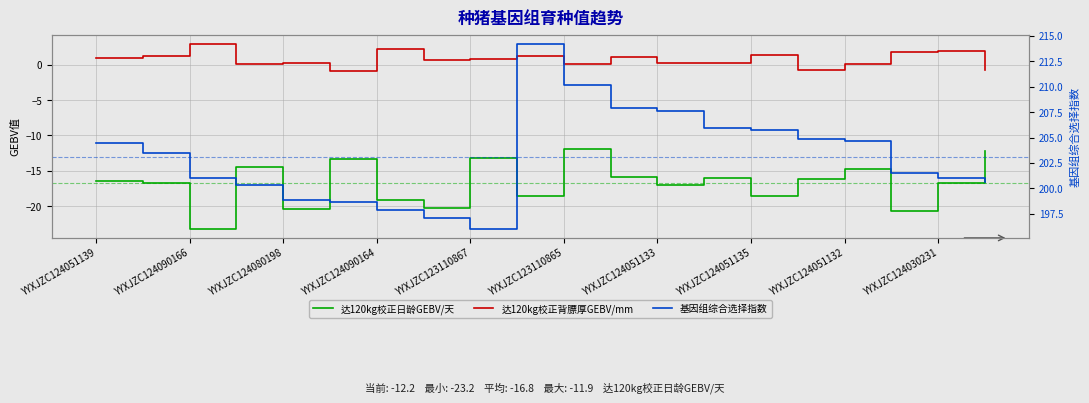

Reading left to right, list all the values displayed in this chart.

达120kg校正日龄GEBV/天: -16.4	-16.7	-23.2	-14.4	-20.4	-13.3	-19.2	-20.2	-13.2	-18.5	-11.9	-15.9	-17.0	-16.0	-18.6	-16.1	-14.7	-20.6	-16.7	-12.2
达120kg校正背膘厚GEBV/mm: 0.9	1.3	2.9	0.1	0.2	-0.9	2.2	0.6	0.8	1.2	0.1	1.0	0.2	0.3	1.4	-0.8	0.1	1.8	1.9	-0.7
基因组综合选择指数: 204.4	203.5	201.0	200.3	198.9	198.6	197.8	197.1	196.0	214.2	210.2	207.9	207.6	206.0	205.8	204.9	204.7	201.5	201.1	200.7